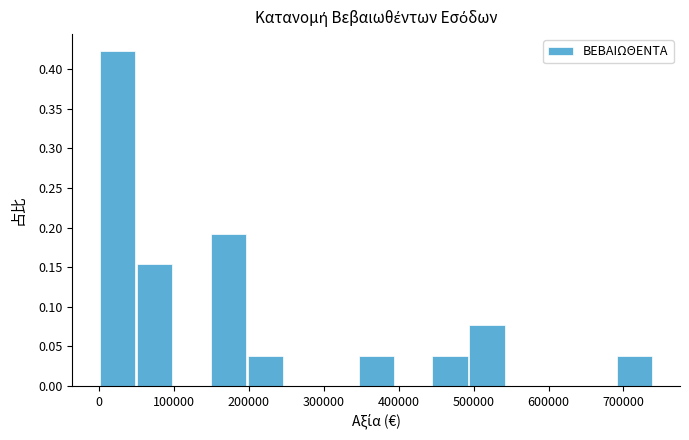

Reading left to right, transcribe this chart: for each bar, give the range it covers on the x-axis and its height. Neither the bar edges nor the heights are printed on the chart, so give them approximately, as read against the axes.

0 to 50000: 0.425
50000 to 100000: 0.155
100000 to 150000: 0
150000 to 200000: 0.190
200000 to 250000: 0.040
250000 to 300000: 0
300000 to 350000: 0
350000 to 390000: 0.040
390000 to 440000: 0
440000 to 490000: 0.040
490000 to 540000: 0.075
540000 to 590000: 0
590000 to 640000: 0
640000 to 690000: 0
690000 to 740000: 0.040